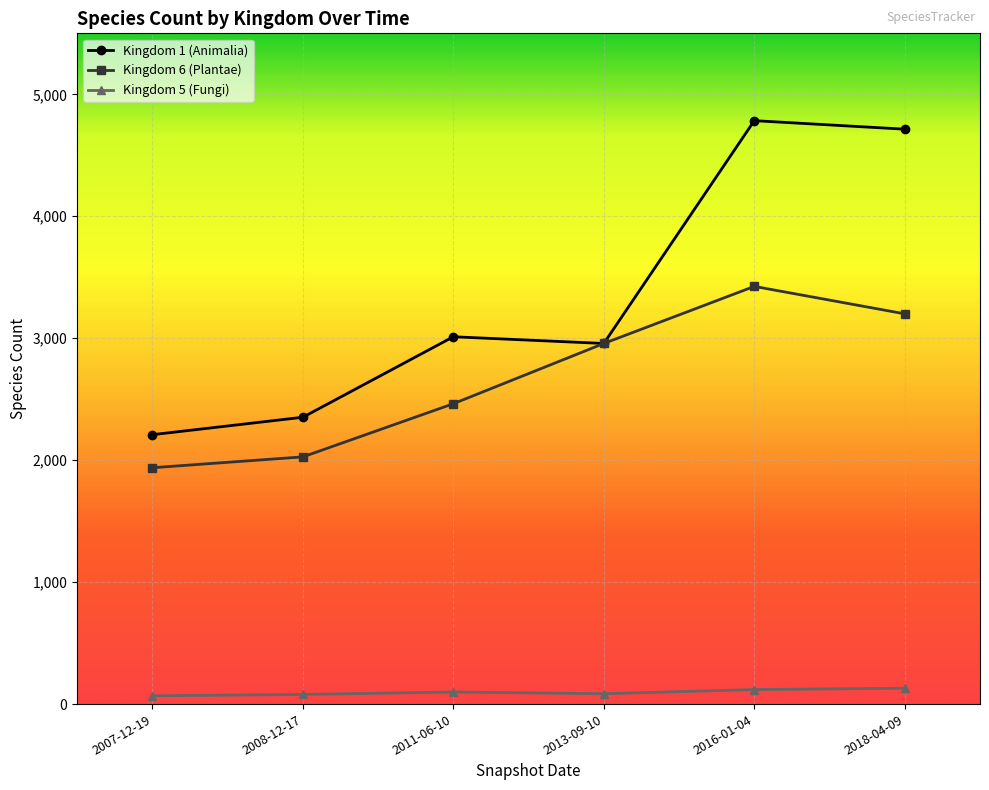

Which series changed the most between 2007-12-19 and 2011-06-10?

Kingdom 1 (Animalia)